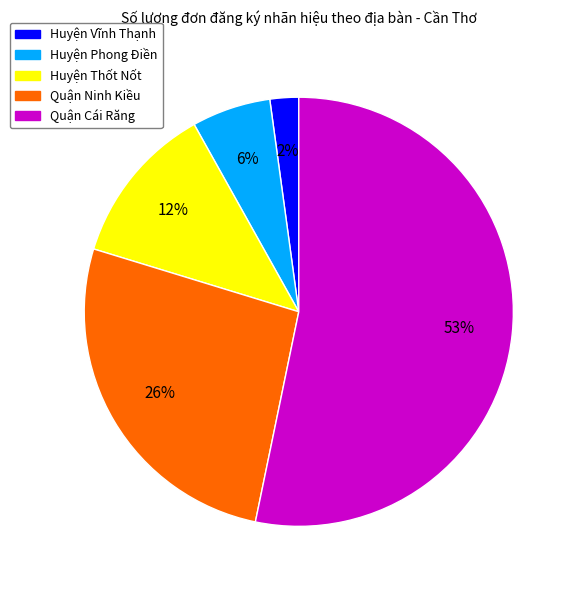

Is there a majority slice in this chart?

Yes